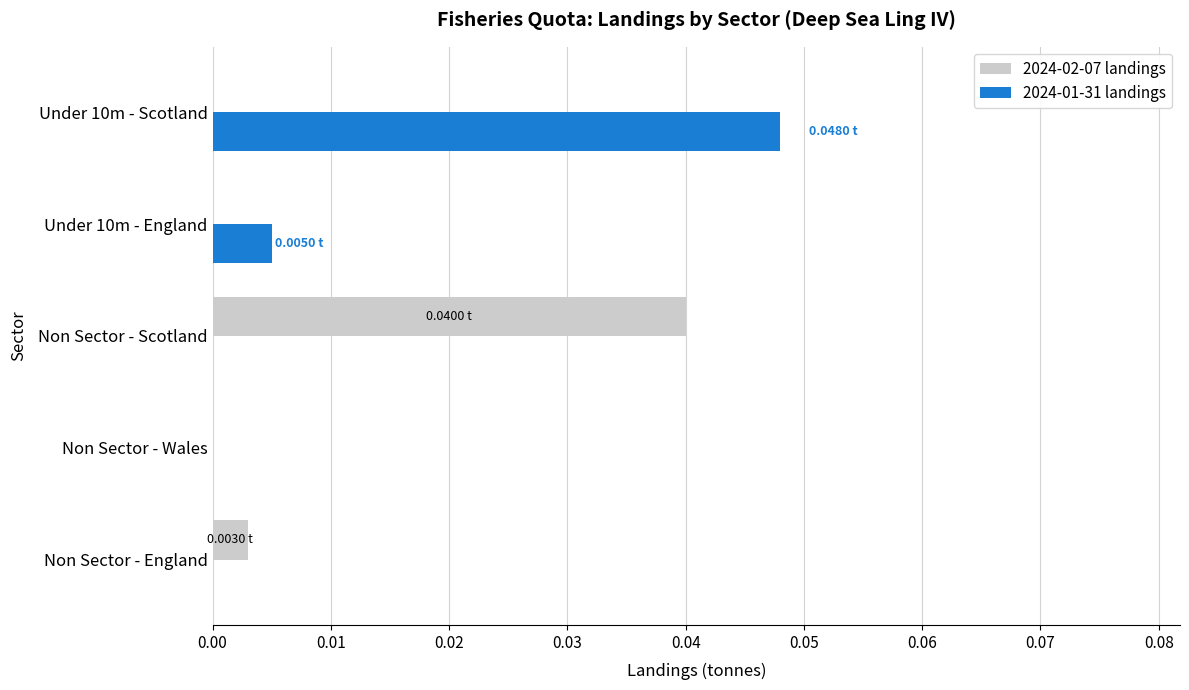

Count the 2024-01-31 landings values in the range 0 to 1.

5